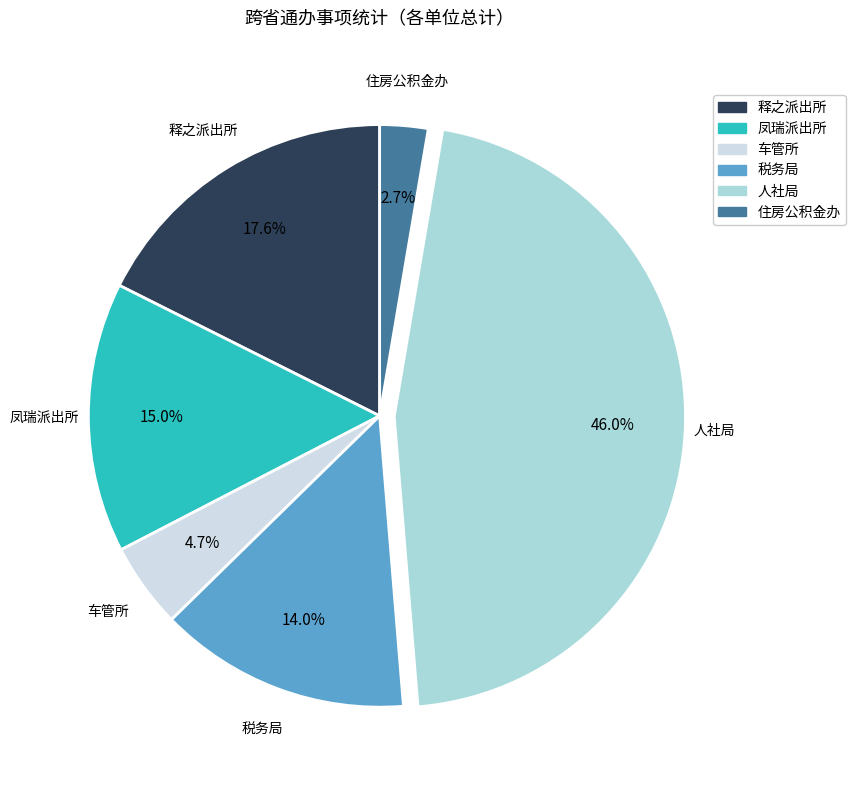

The 住房公积金办 slice represents 14% of the pie. True or false?

False